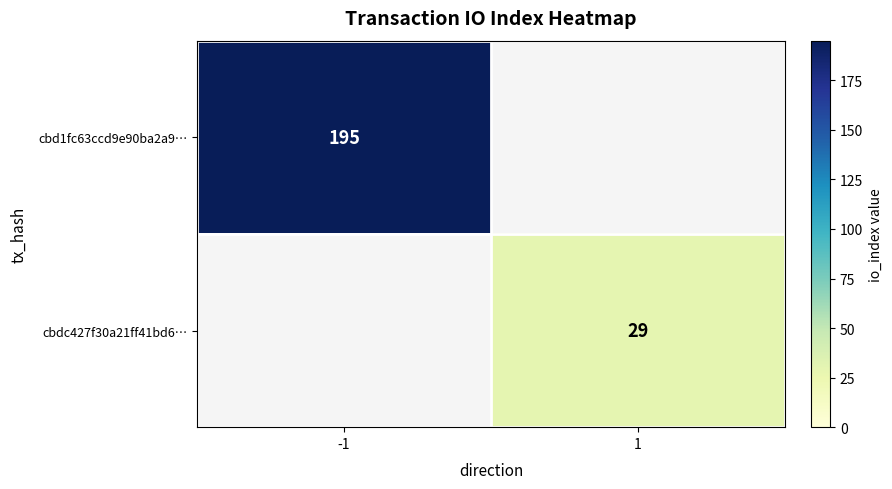

The cbd1fc63ccd9e90ba2a9… series shows 195 at -1. True or false?

True